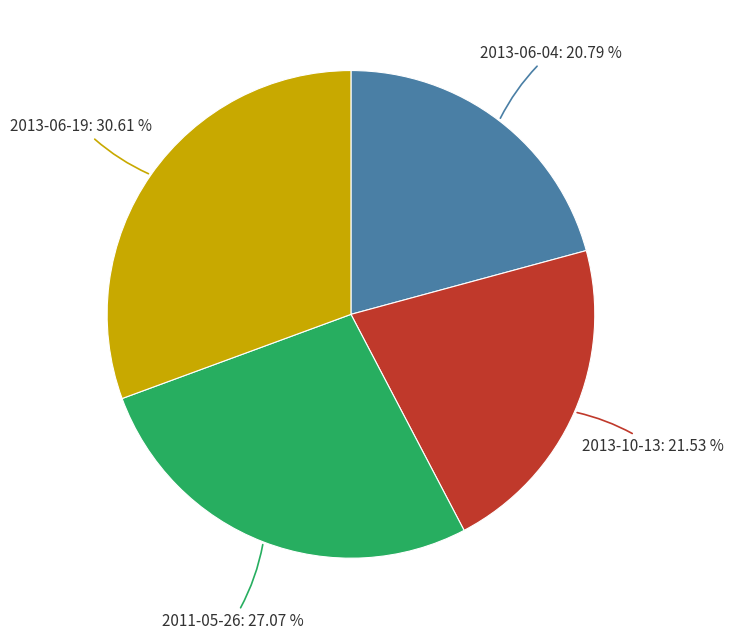

Does any single category account for the majority?

No